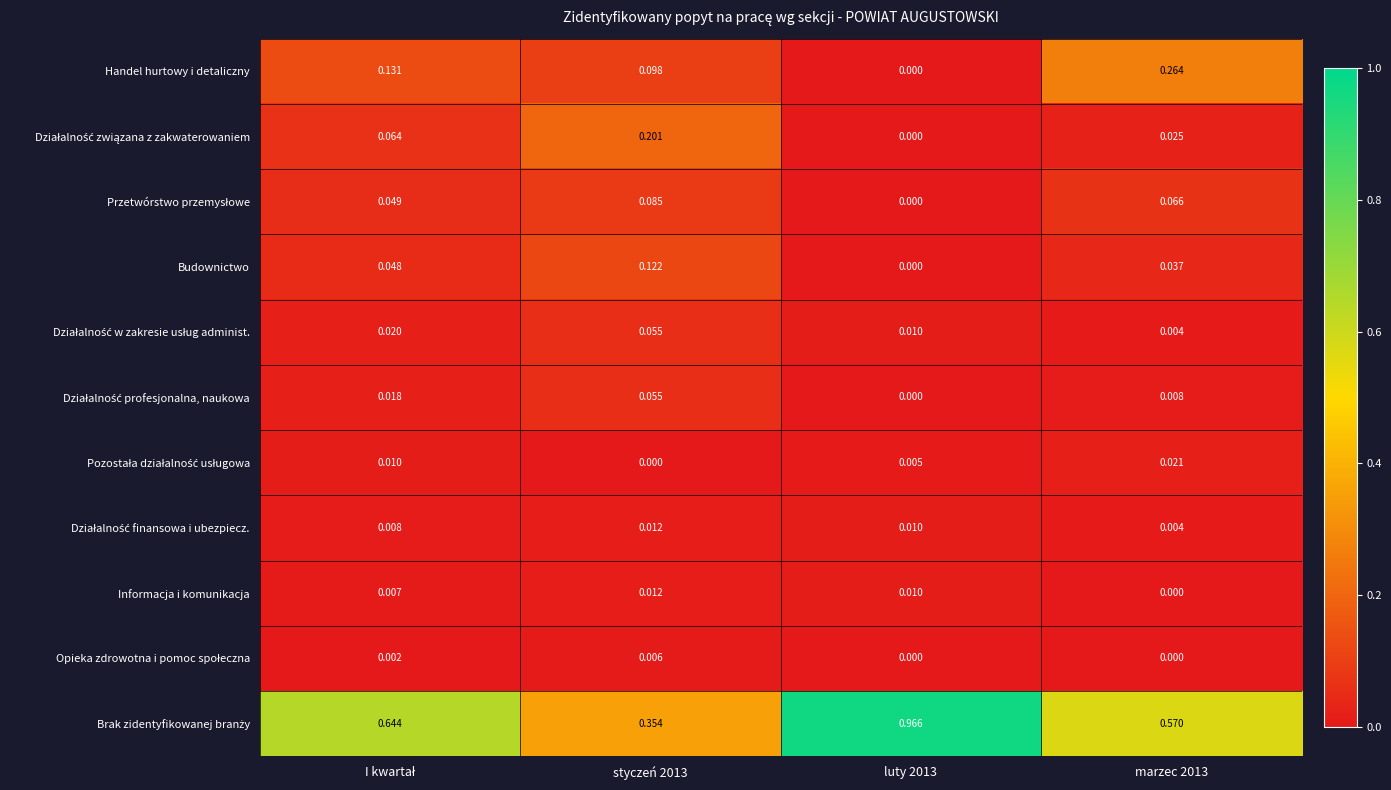

List the series in order of their peak value, highest first.

Brak zidentyfikowanej branży, Handel hurtowy i detaliczny, Działalność związana z zakwaterowaniem, Budownictwo, Przetwórstwo przemysłowe, Działalność w zakresie usług administ., Działalność profesjonalna, naukowa, Pozostała działalność usługowa, Działalność finansowa i ubezpiecz., Informacja i komunikacja, Opieka zdrowotna i pomoc społeczna